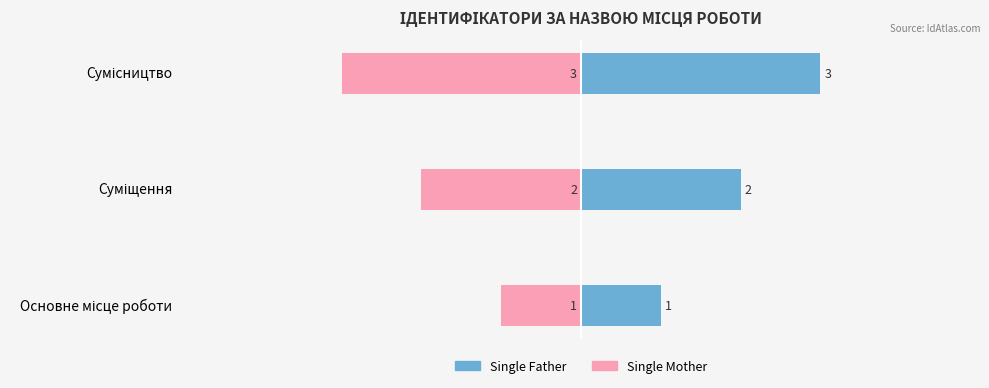

What is the average value of the Single Mother series?

-2